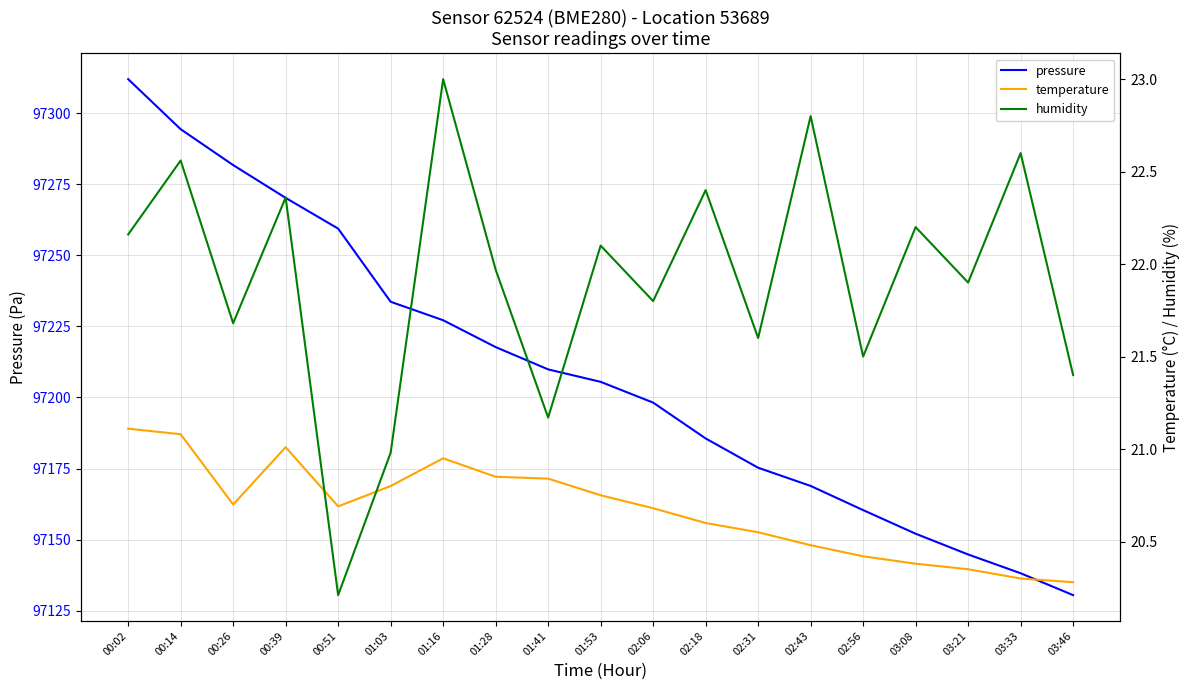

Between 00:14 and 00:51, which series saw the biggest shift?

pressure